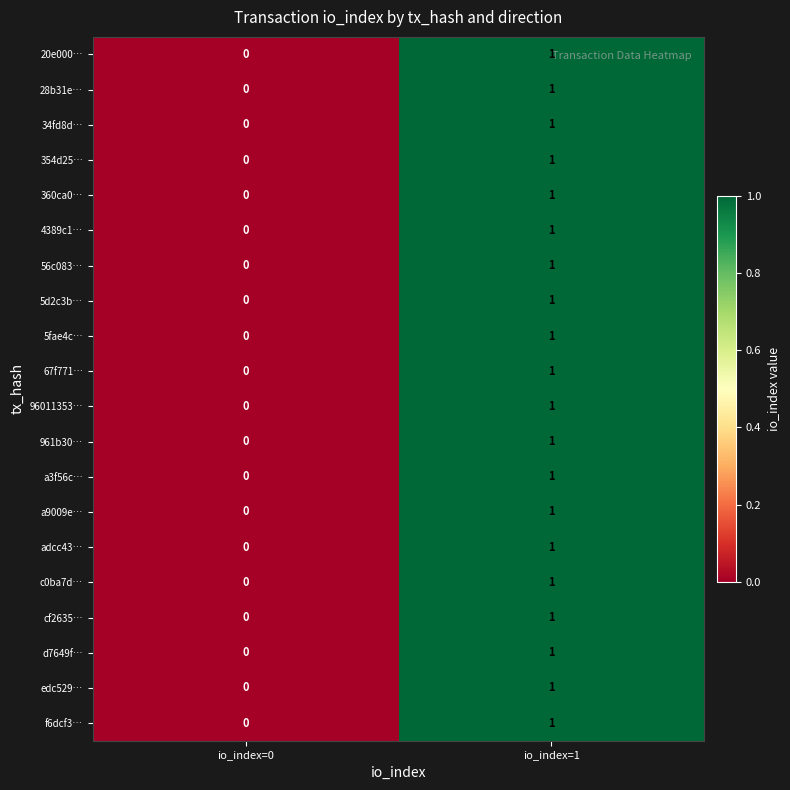

What is the total value across all series at io_index=1?

20